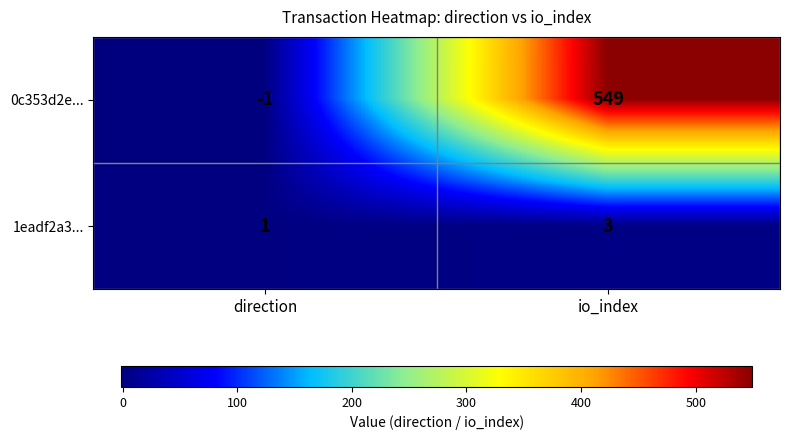

Rank the series at direction from lowest to highest value.

0c353d2e..., 1eadf2a3...